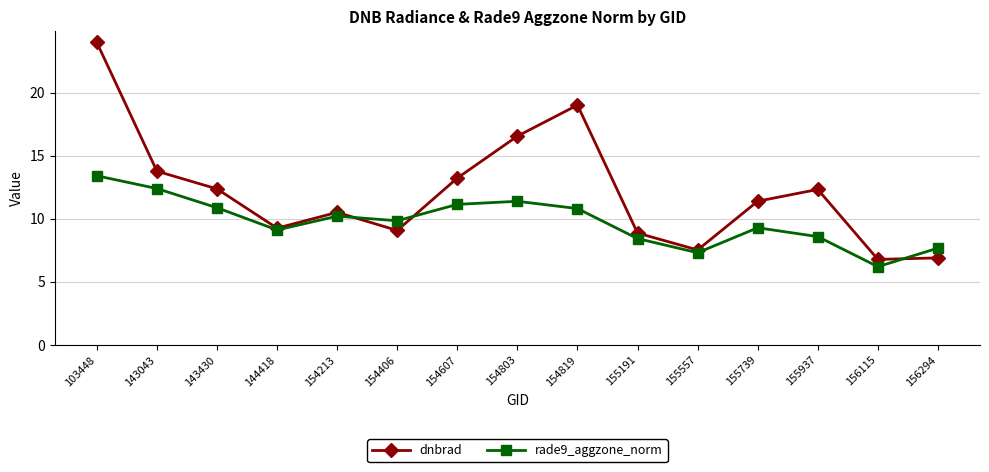

What is the spread (max minus min) of values at 103448?

10.6